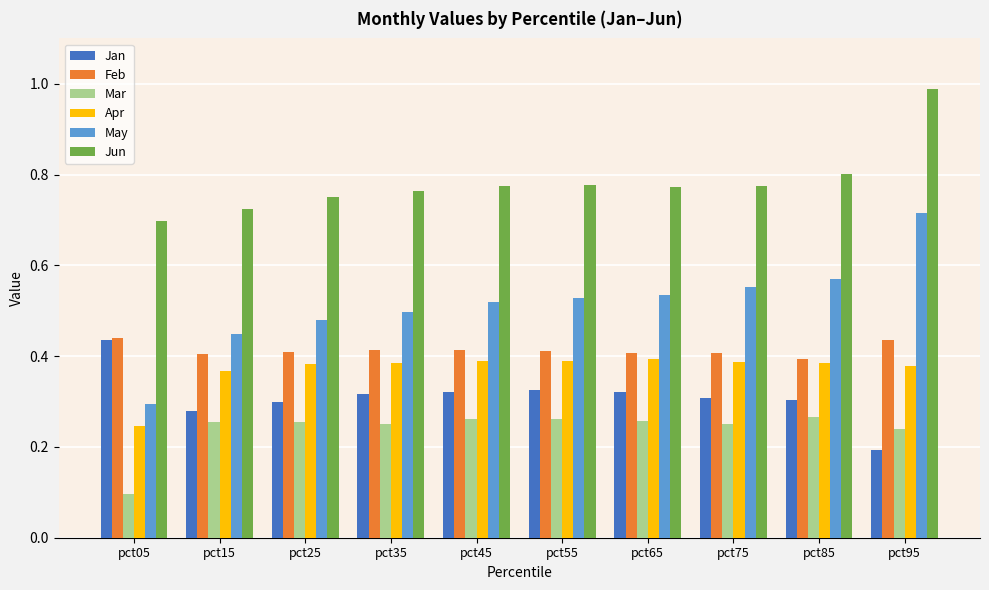

What is the sum of the May values at pct25 and pct95?

1.2